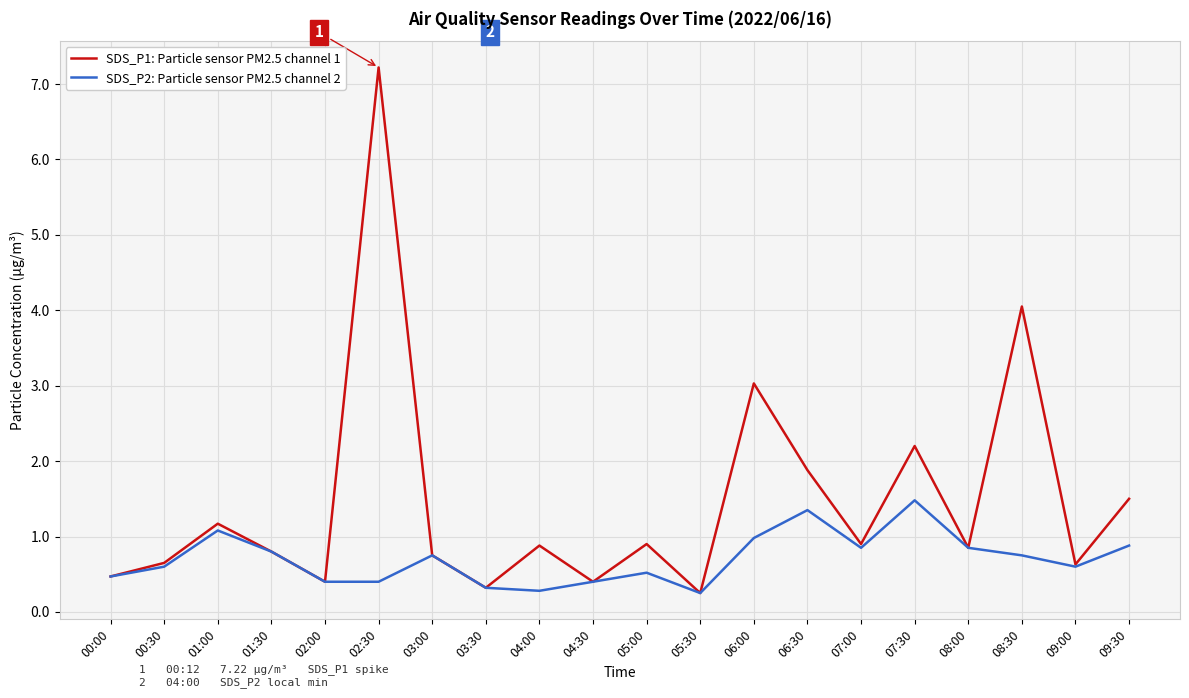

Which series changed the most between 01:00 and 04:30?

SDS_P1: Particle sensor PM2.5 channel 1